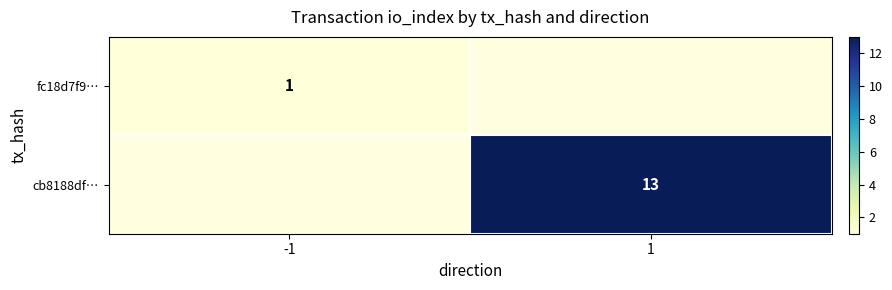

The value of cb8188df… at 1 is 3. True or false?

False